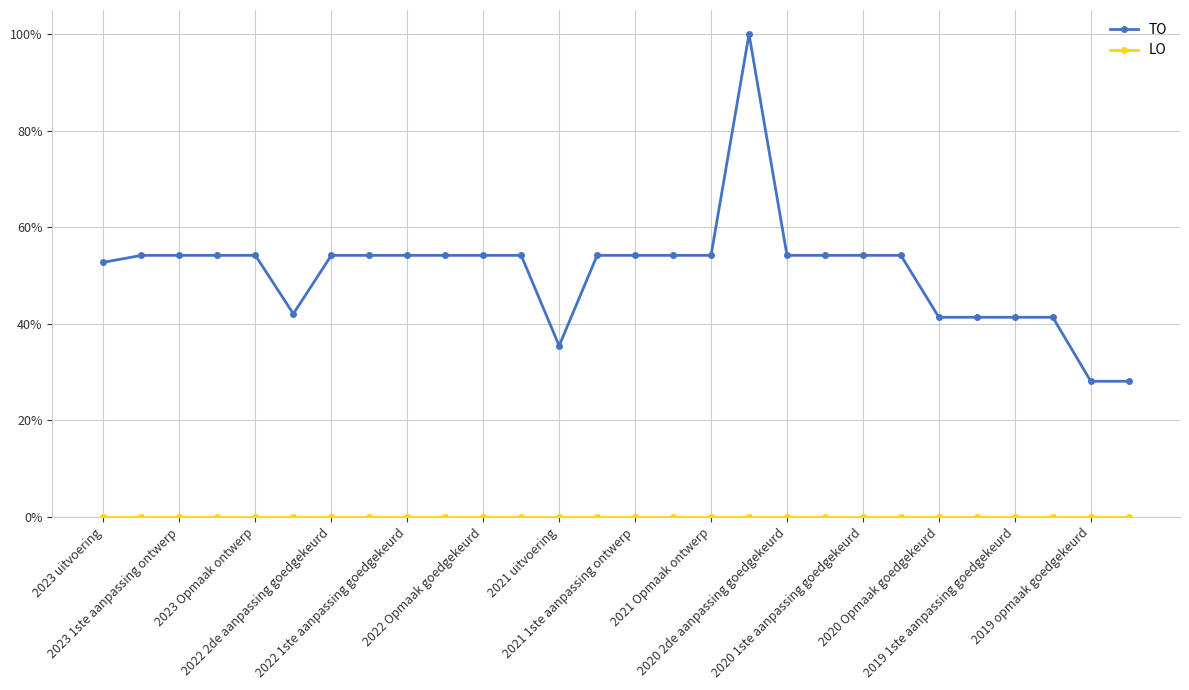

Is this an area chart (filled region under the line)?

No